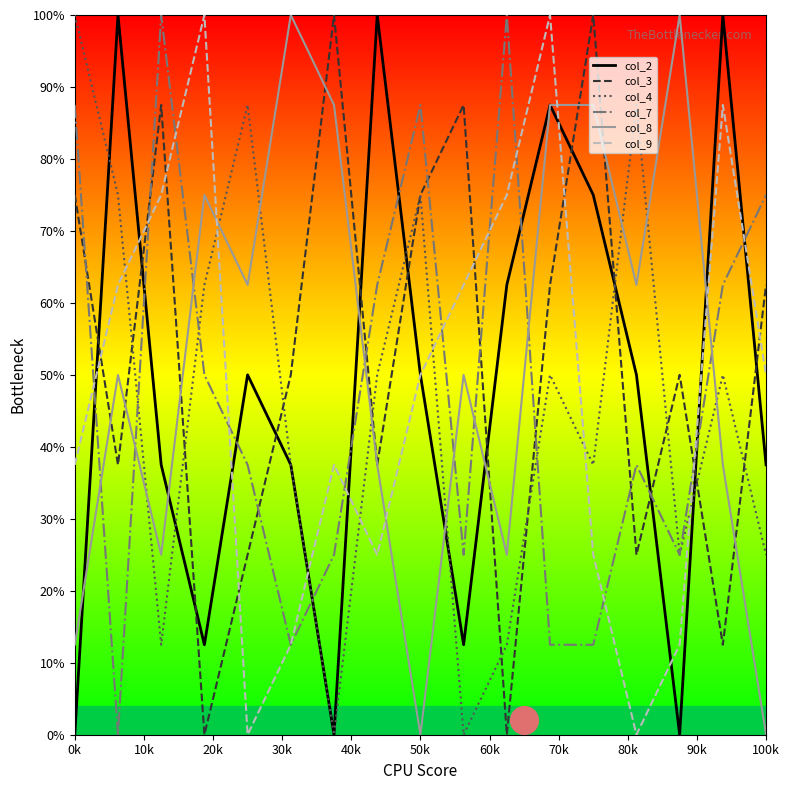

Which series contains the highest Y value?

col_2